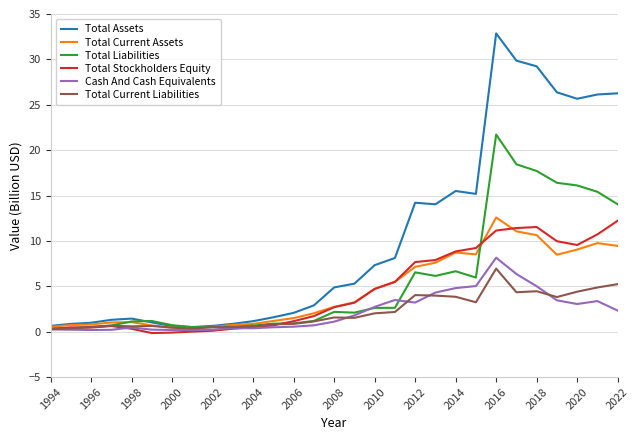

What are all the series names shown in the legend?

Total Assets, Total Current Assets, Total Liabilities, Total Stockholders Equity, Cash And Cash Equivalents, Total Current Liabilities